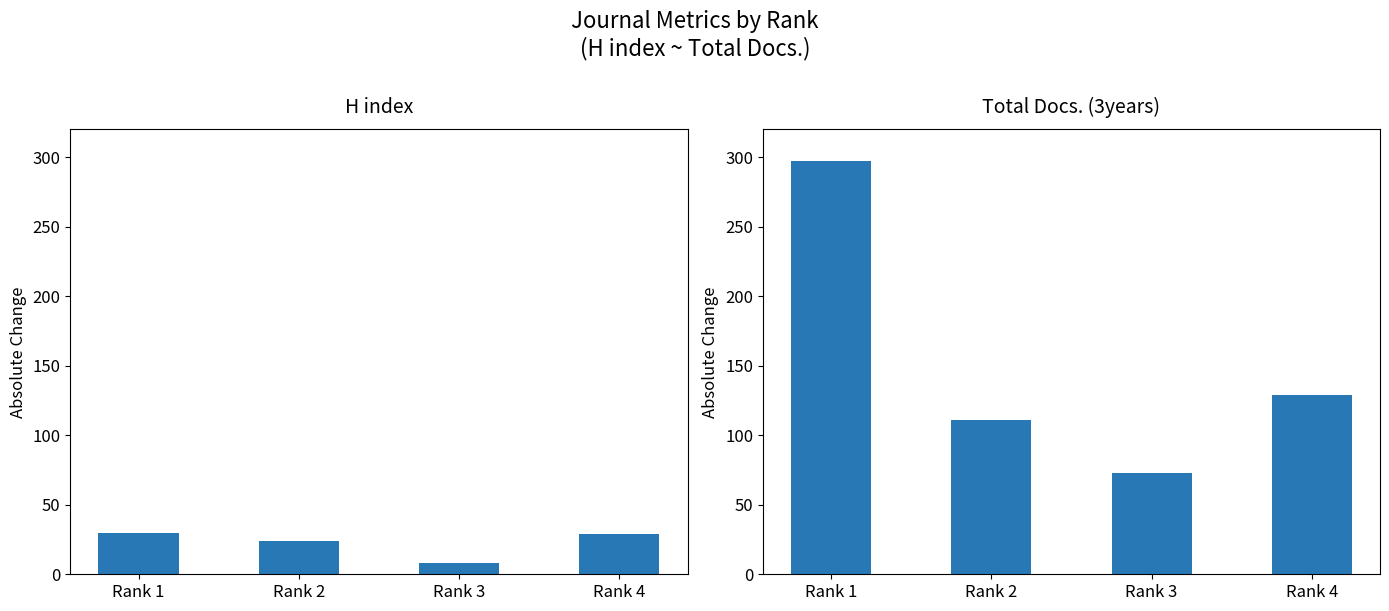

What is the lowest value of the Total Docs. (3years) series?

73